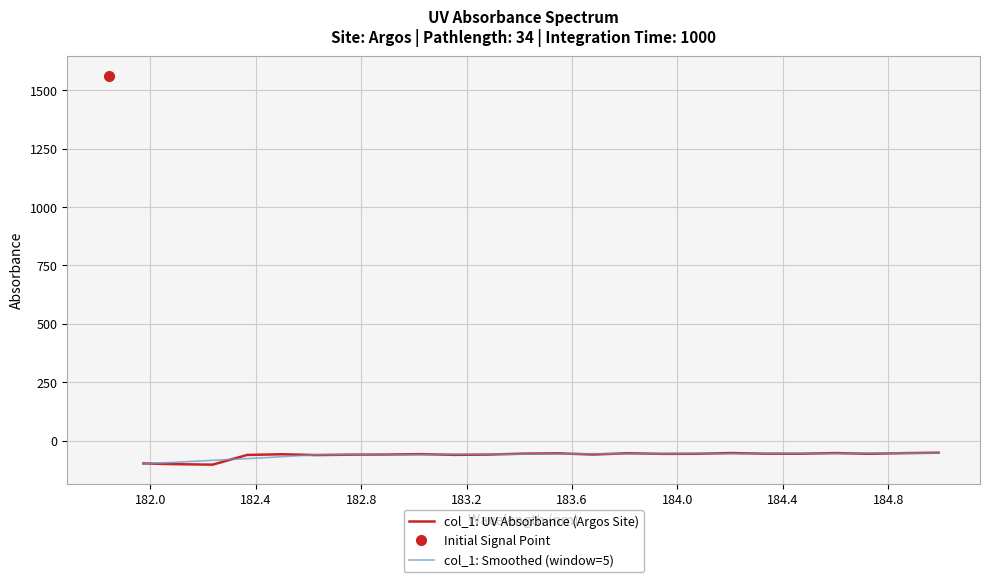

What is the highest value of the col_1: Smoothed (window=5) series?

-51.9